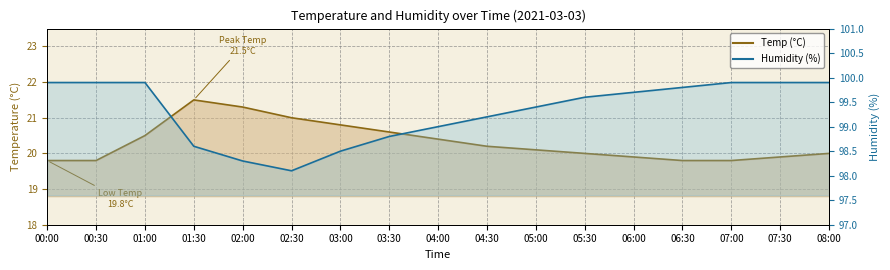

What is the sum of all Humidity values?

1688.4